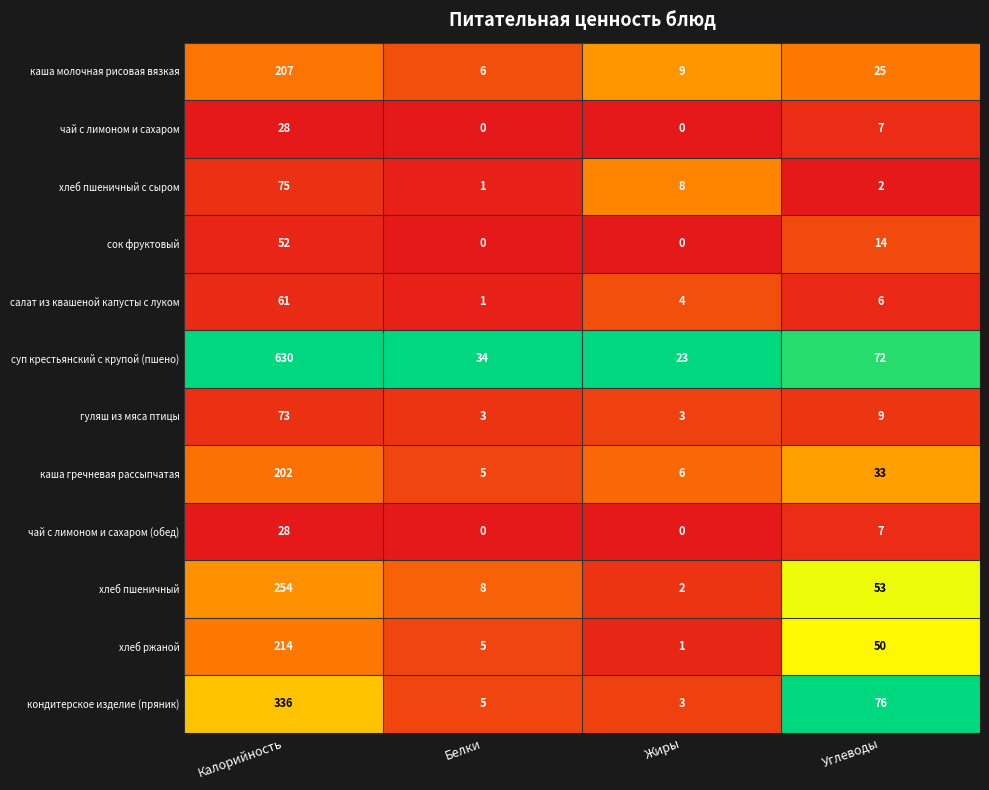

Rank the categories by салат из квашеной капусты с луком value from highest to lowest.

Калорийность, Углеводы, Жиры, Белки